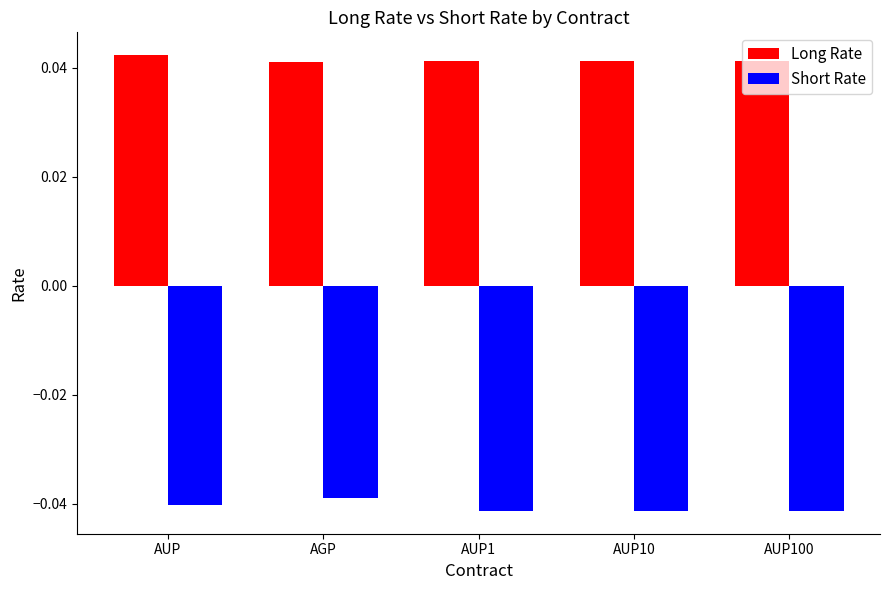

Which series has the largest total across all categories?

Long Rate